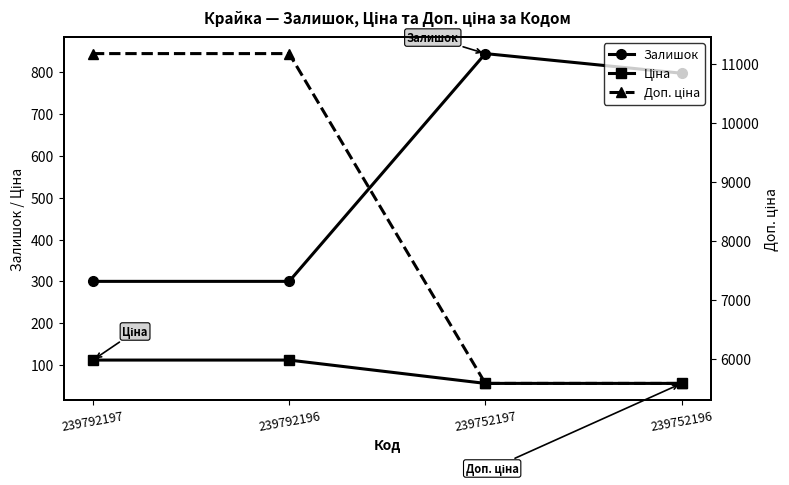

At how many categories does at least one series exceed 8305?

2